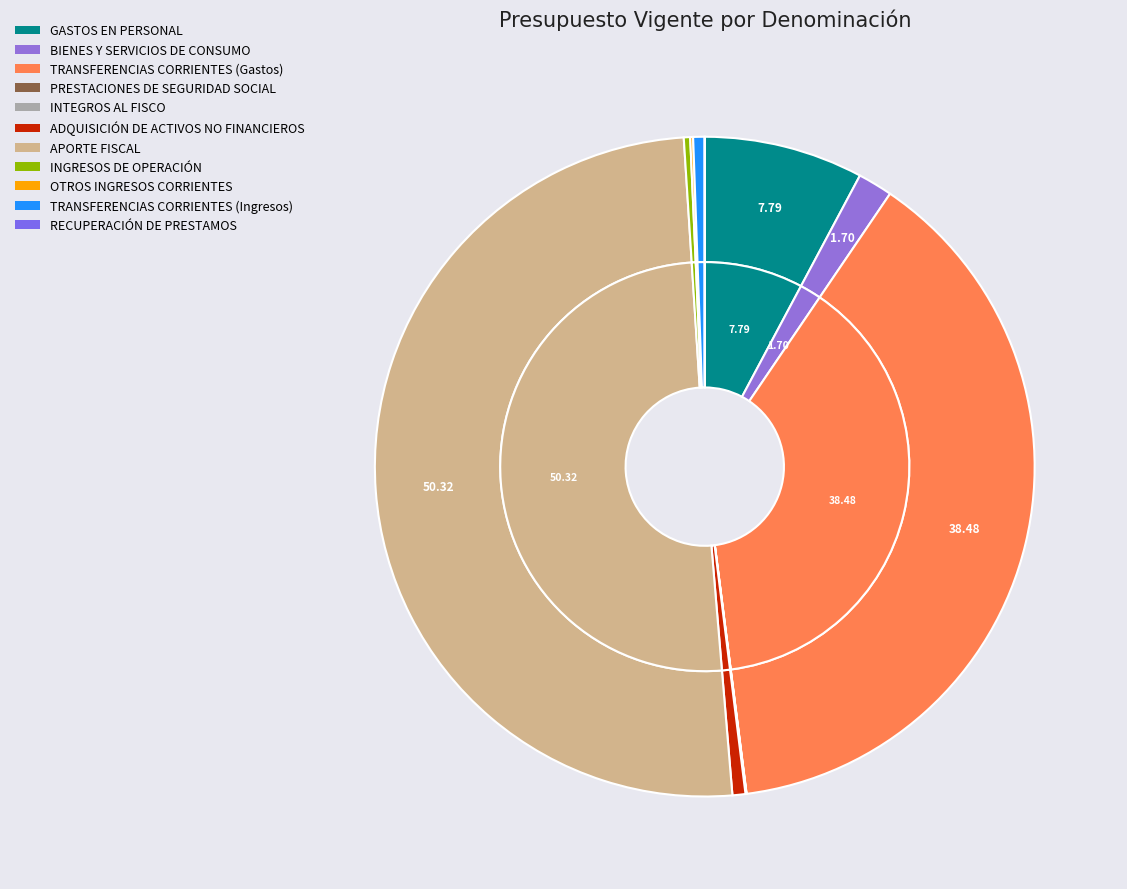

Combined, do INTEGROS AL FISCO and ADQUISICIÓN DE ACTIVOS NO FINANCIEROS account for over 50%?

No